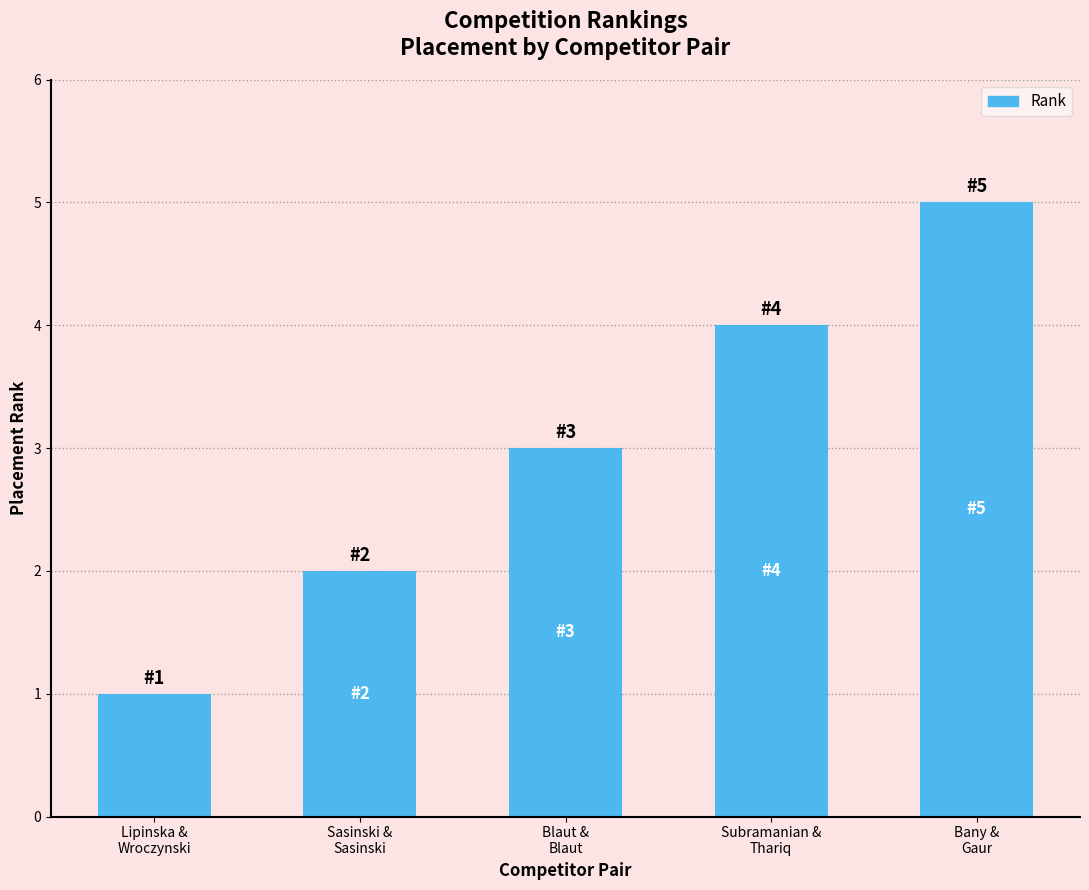

What is the difference between the values at Subramanian &
Thariq and Sasinski &
Sasinski?

2